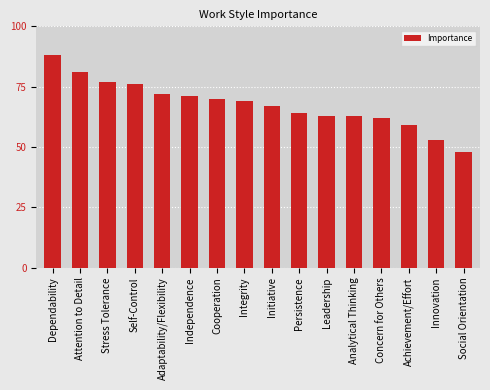

What is the label of the 12th bar from the left?

Analytical Thinking